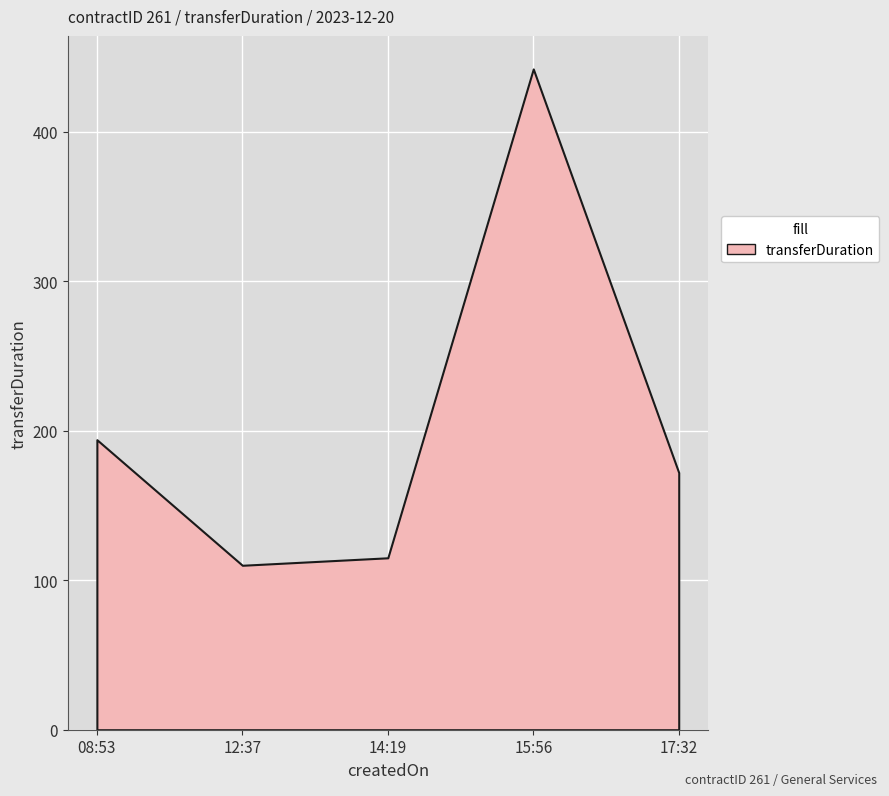

What is the value of the 5th point from the left?

172